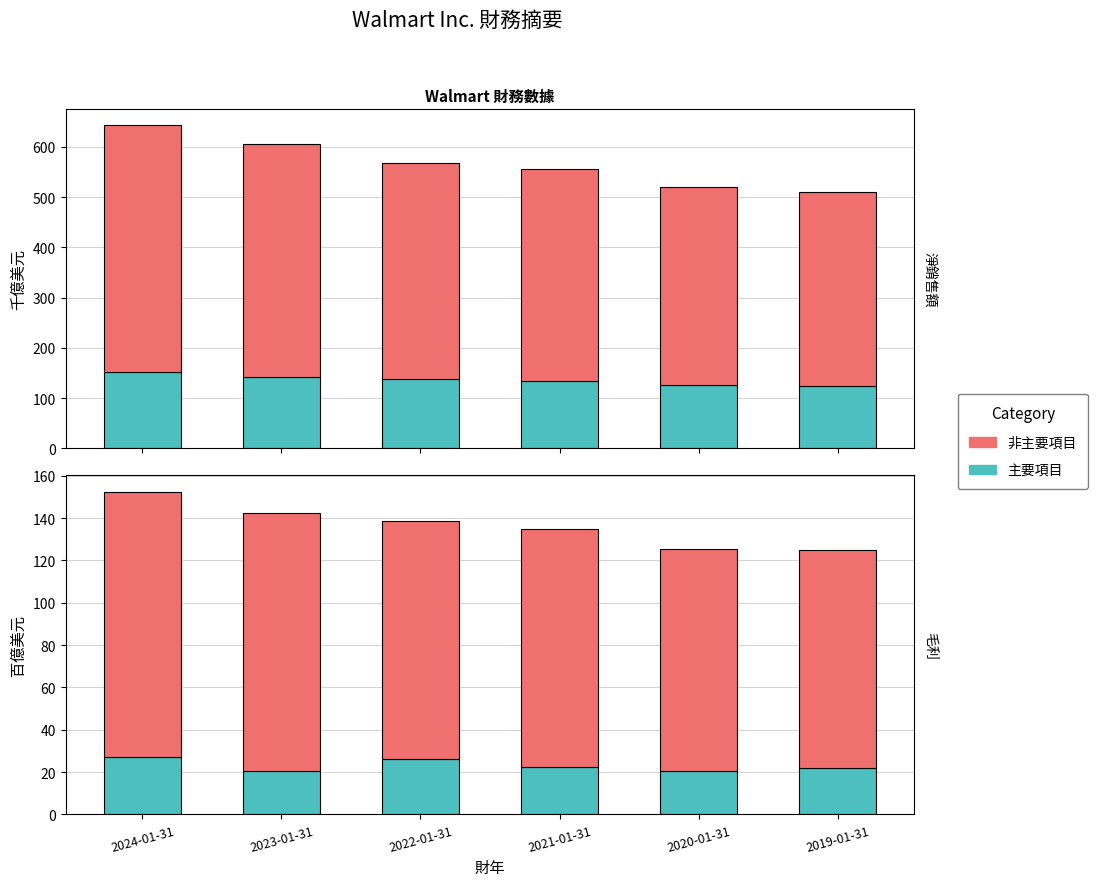

What is the sum of the 運營費用 values at 2019-01-31 and 2022-01-31?

215.9